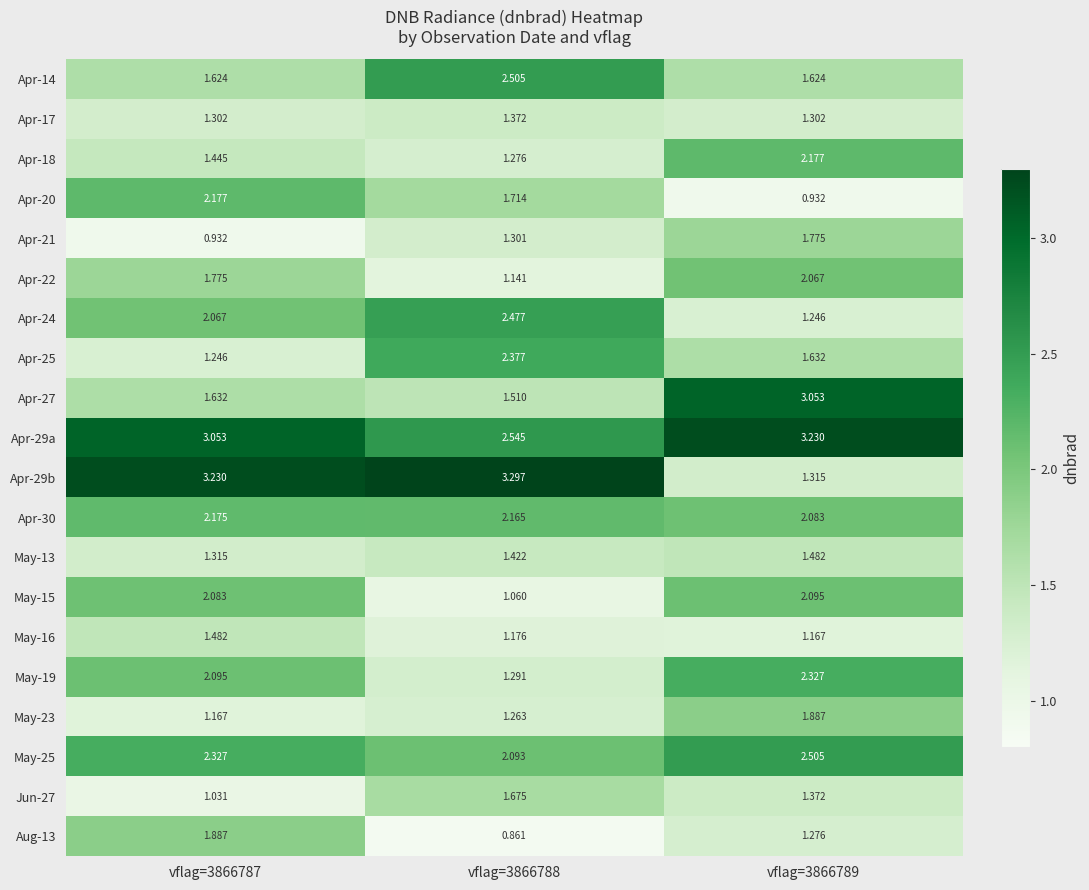

Which series has the widest spread of values?

Apr-29b